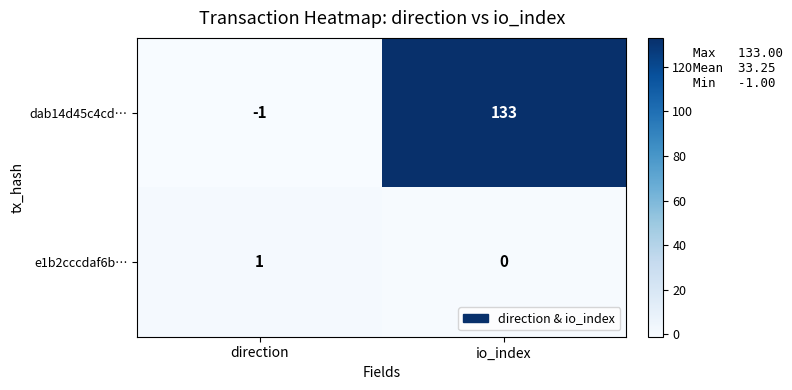

Where is dab14d45c4cd… nearest to the value 66?

direction